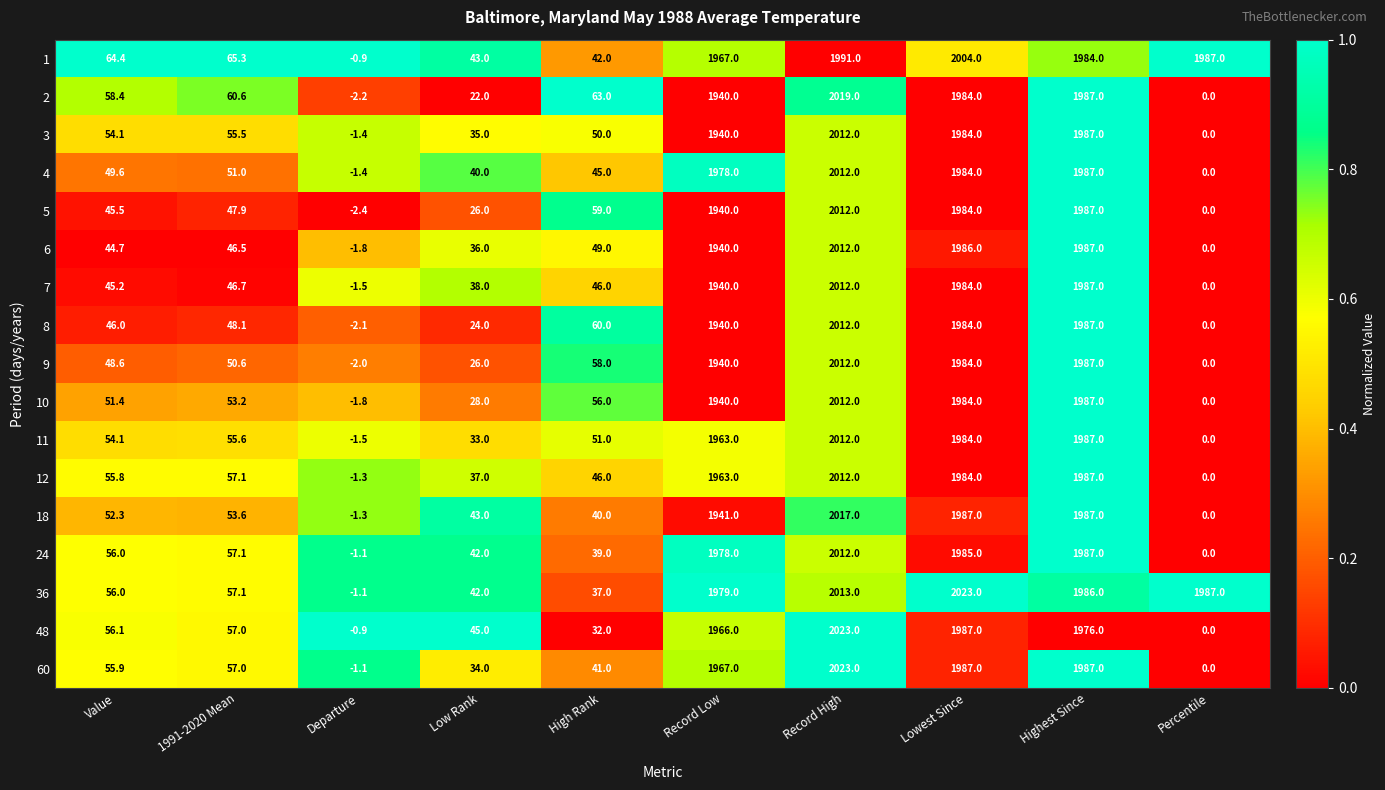

Read the 2 value at Departure.

-2.2